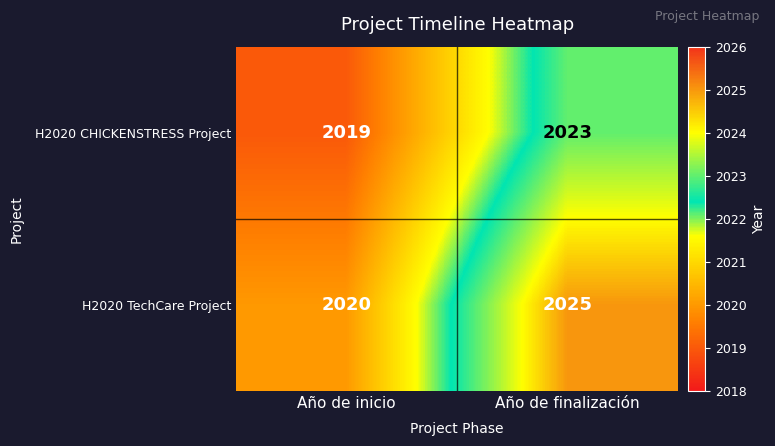

What is the difference between the H2020 CHICKENSTRESS Project values at Año de finalización and Año de inicio?

4